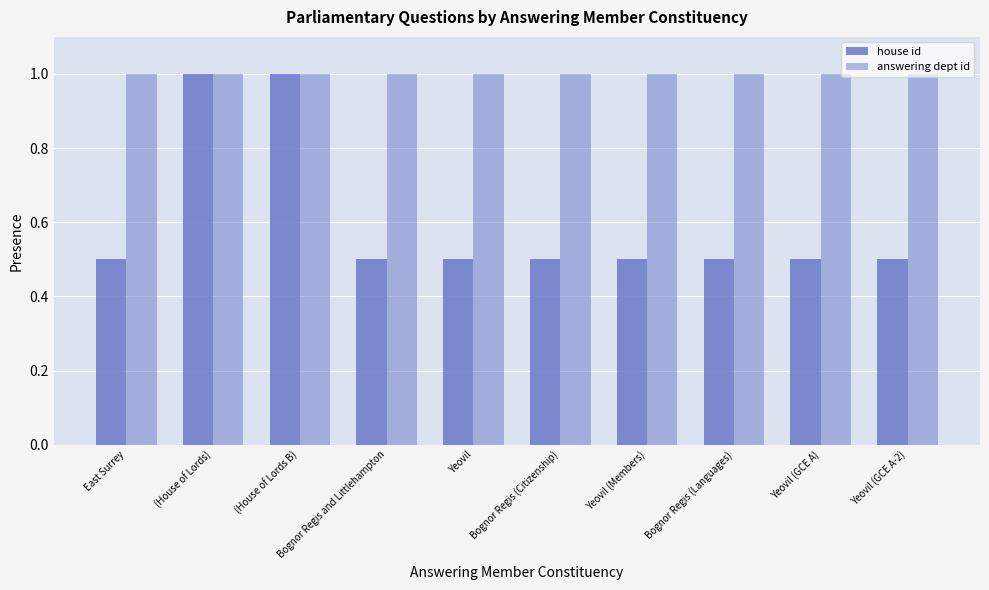

How many groups of bars are there?

10